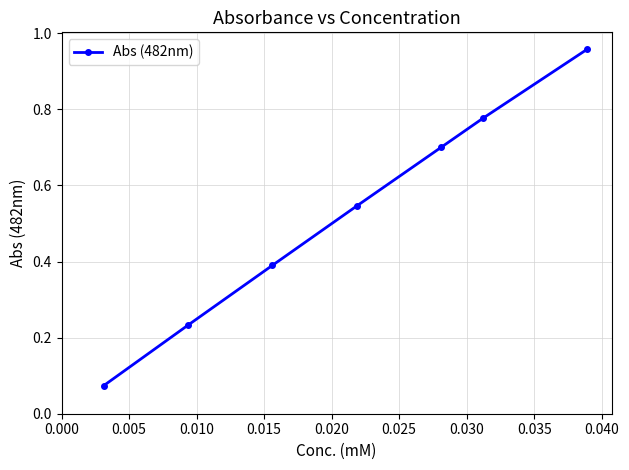

What is the difference between the maximum and minimum values?

0.9